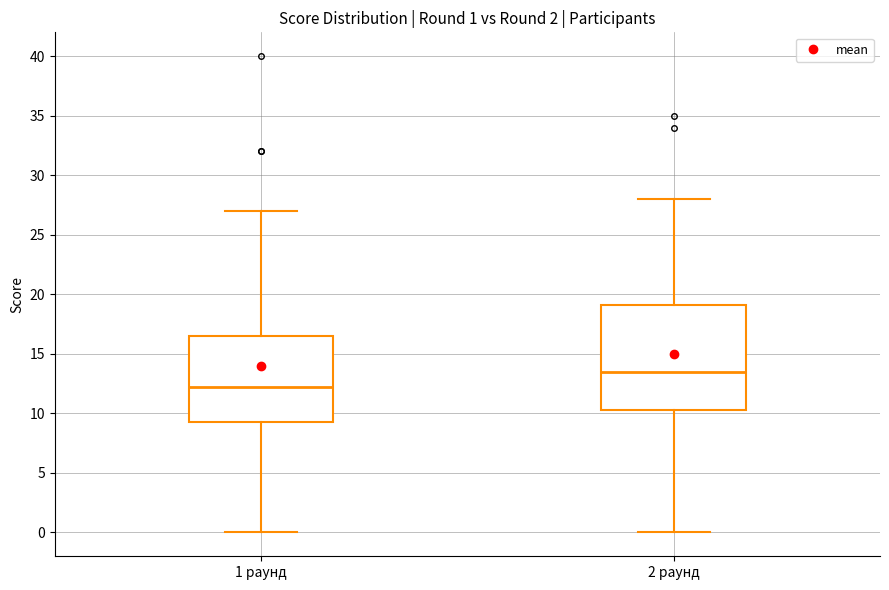

Which box is the tallest, from its lower edge to its upper edge?

2 раунд